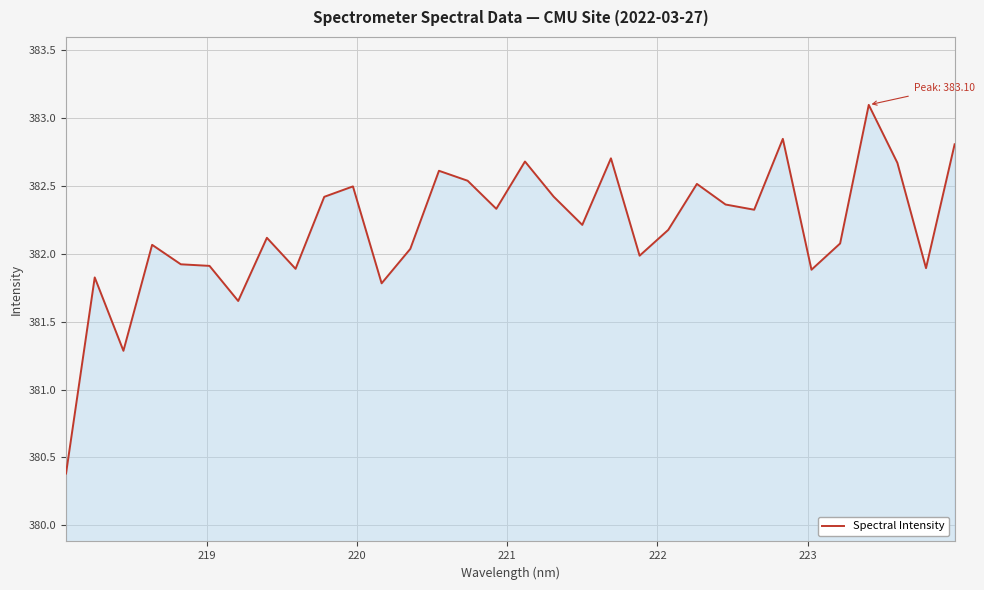

What is the difference between the maximum and minimum values?

2.7